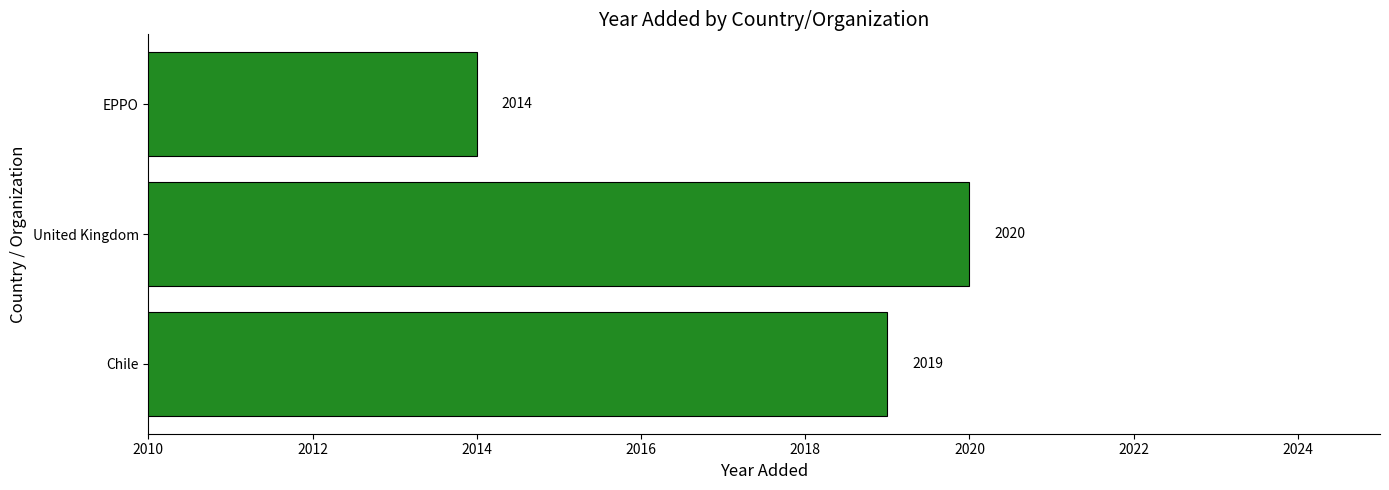

Count the values in the range 2014 to 2020.

3